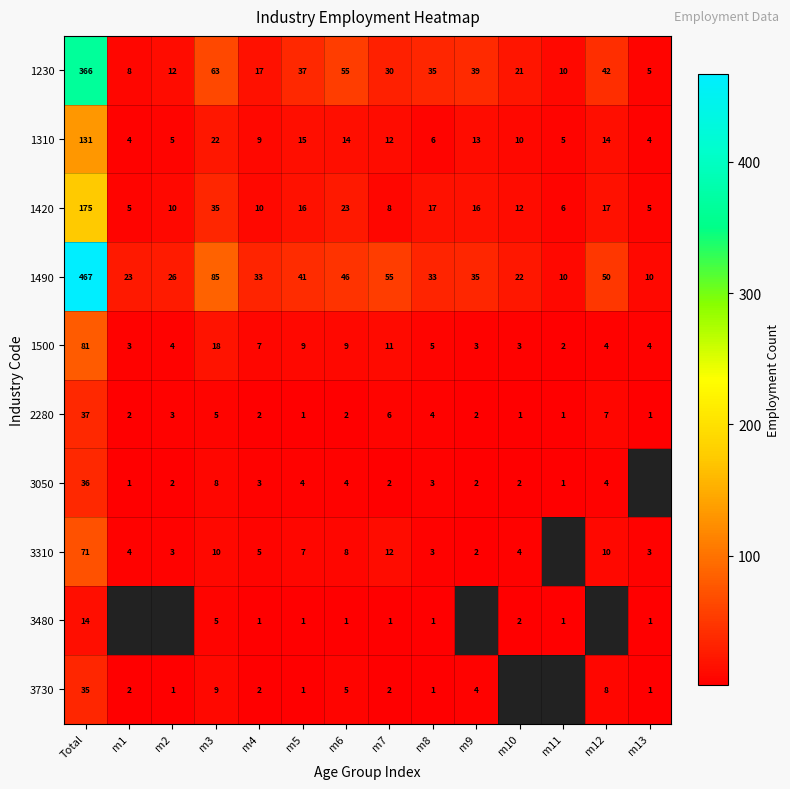

Is the value of 3480 at m6 greater than the value of 1310 at m3?

No